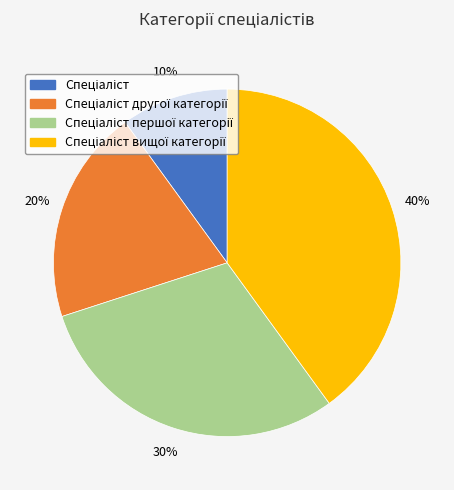

Is there a majority slice in this chart?

No